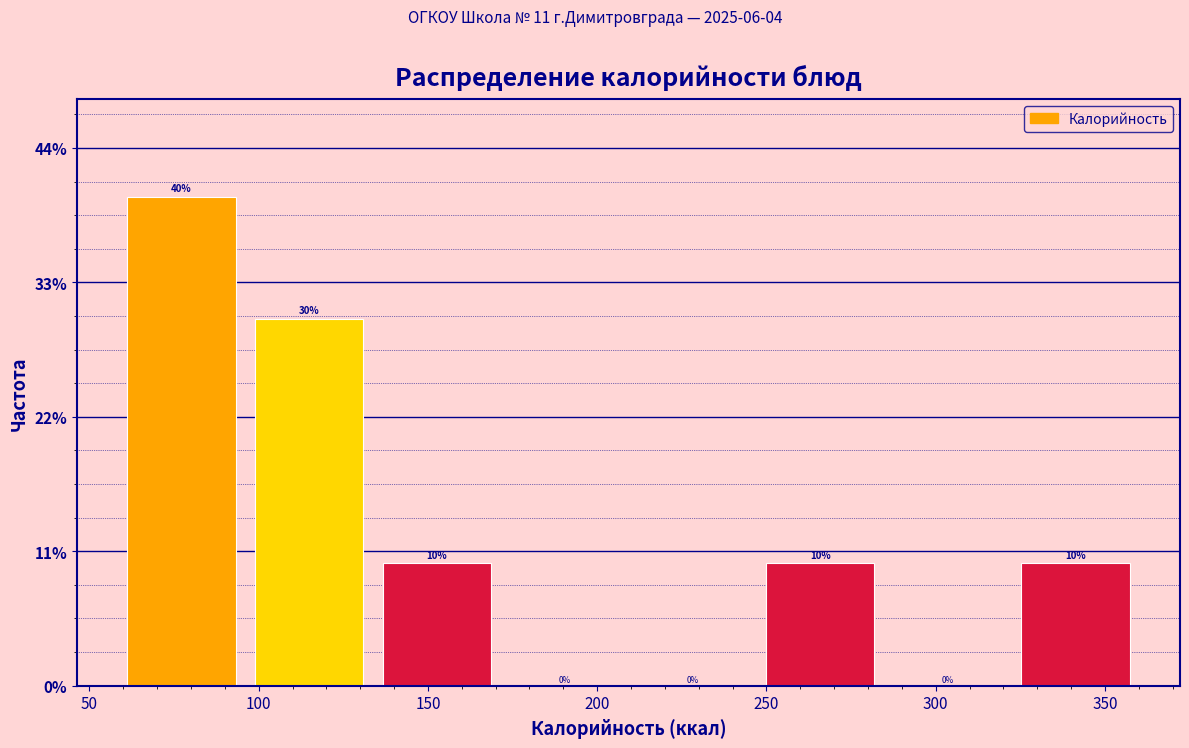

Which range on the x-axis has the tallest bar?

60 to 95